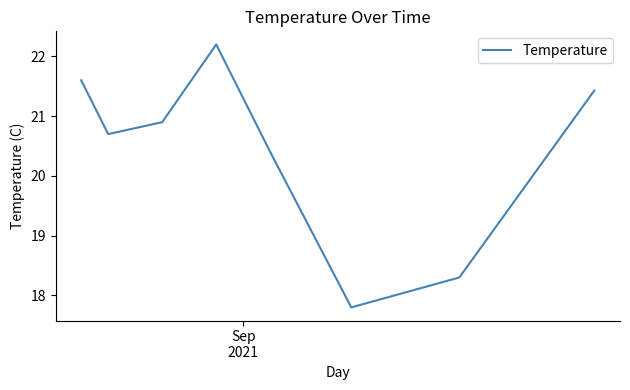

How many lines are shown in the chart?

1